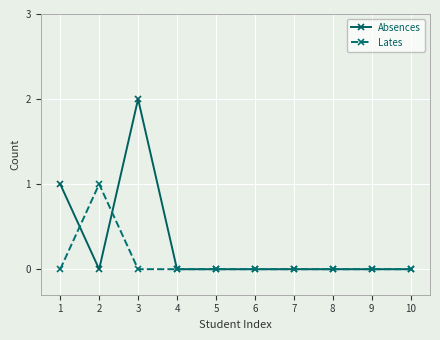

What is the difference between the maximum and minimum values in the Absences series?

2